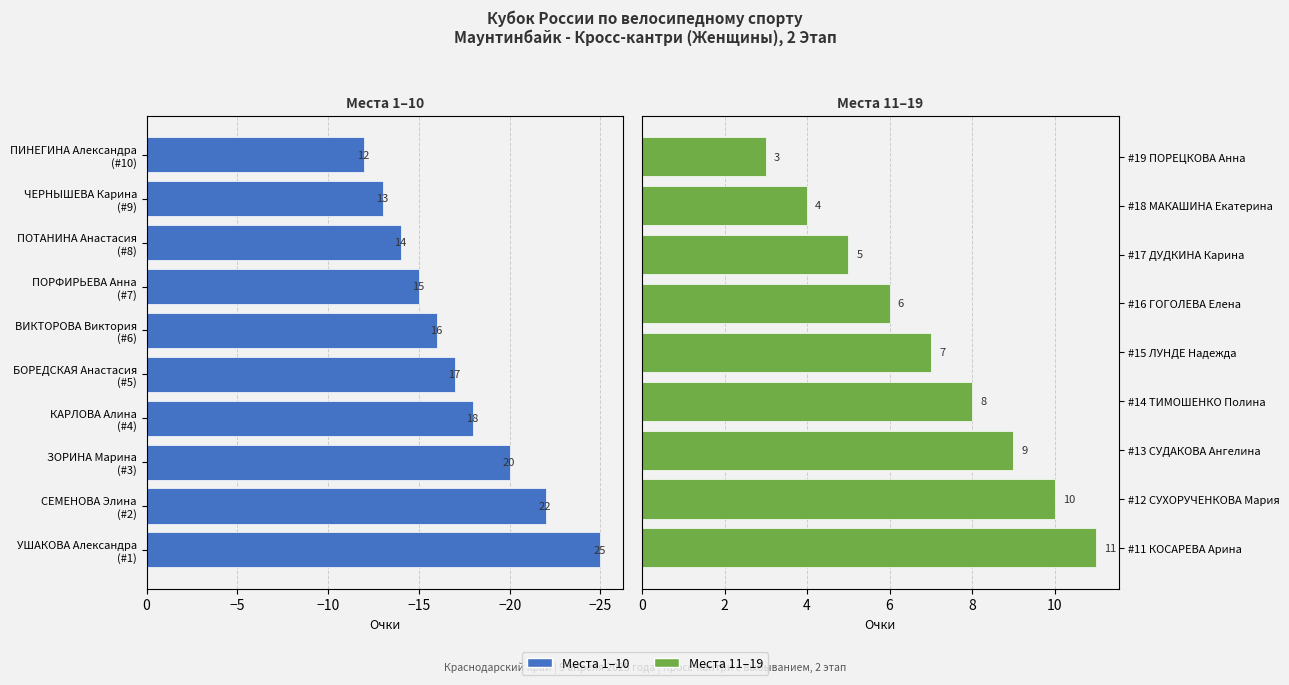

At which label is the value closest to 14?

ПОТАНИНА Анастасия